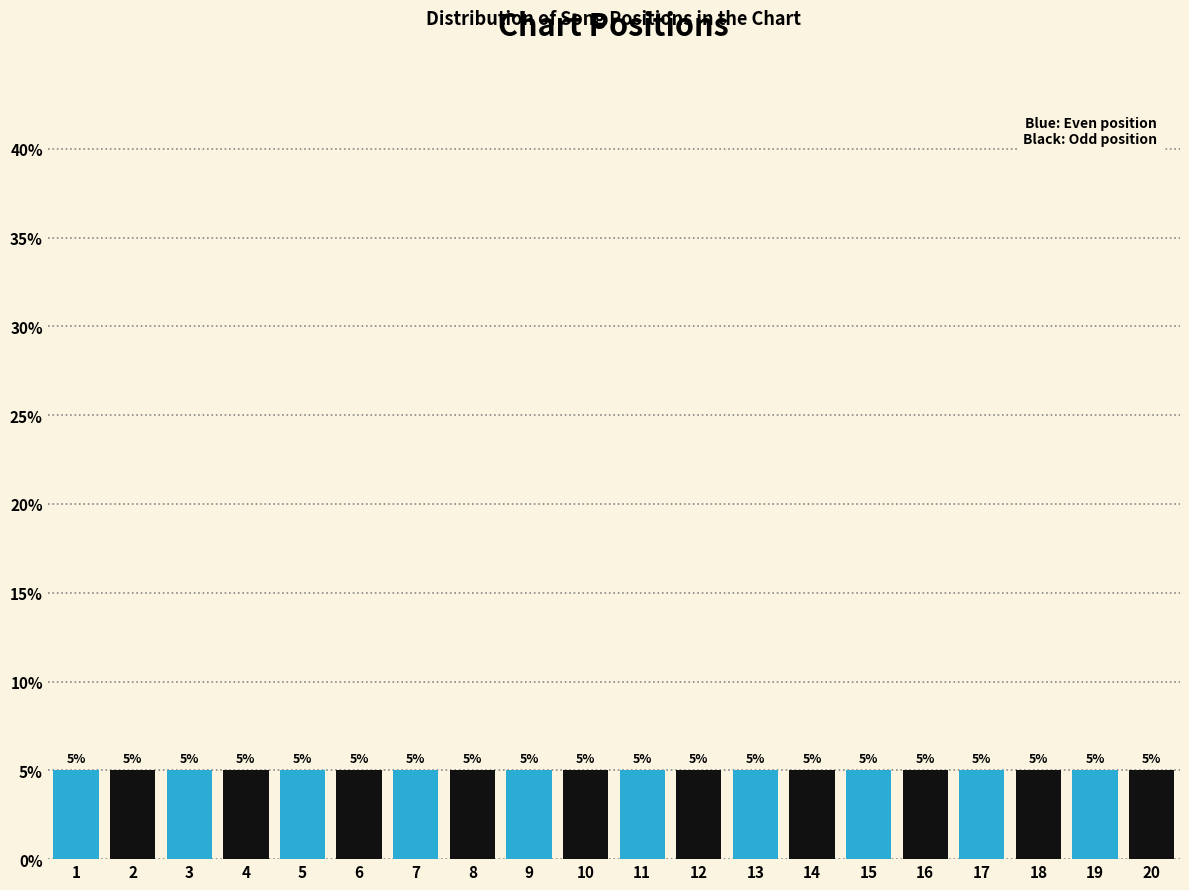

Reading left to right, list every bar in this chart as the range it spans on the x-axis followed by its height.

0.5 to 1.5: 5
1.5 to 2.5: 5
2.5 to 3.5: 5
3.5 to 4.5: 5
4.5 to 5.5: 5
5.5 to 6.5: 5
6.5 to 7.5: 5
7.5 to 8.5: 5
8.5 to 9.5: 5
9.5 to 10.5: 5
10.5 to 11.5: 5
11.5 to 12.5: 5
12.5 to 13.5: 5
13.5 to 14.5: 5
14.5 to 15.5: 5
15.5 to 16.5: 5
16.5 to 17.5: 5
17.5 to 18.5: 5
18.5 to 19.5: 5
19.5 to 20.5: 5